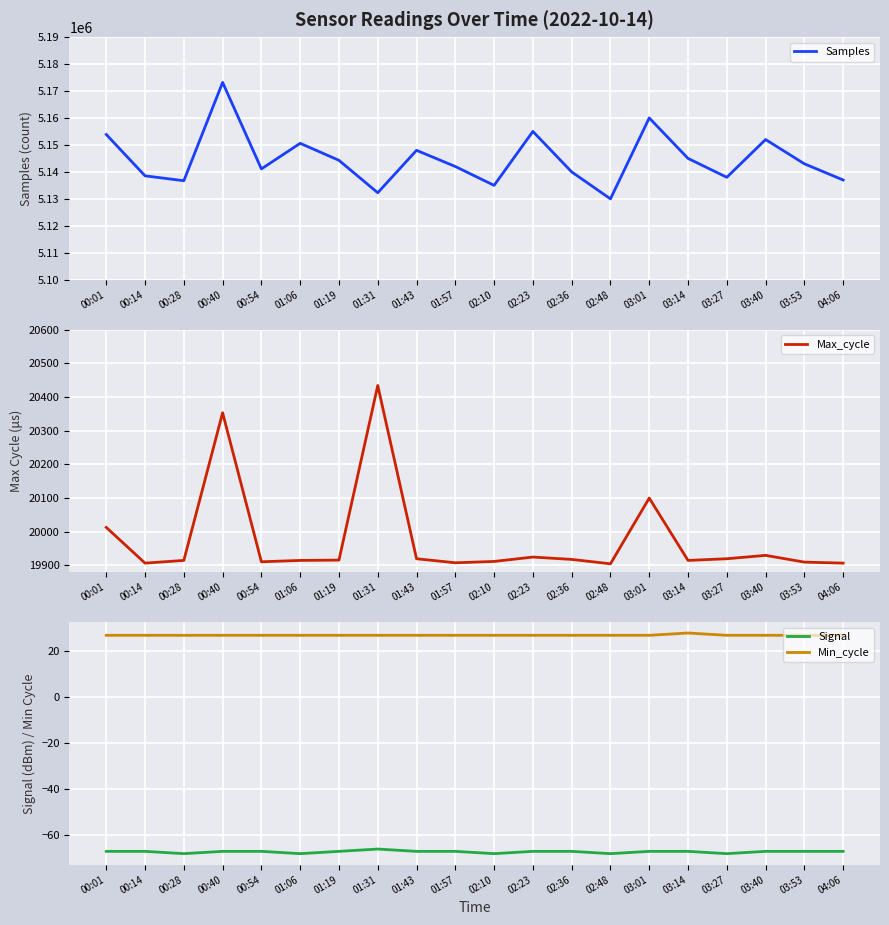

What is the value of the Signal point at the 12th from the left?

-67